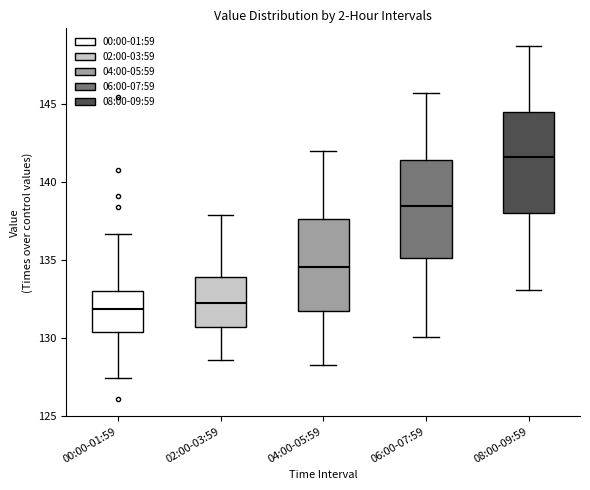

Reading left to right, read every box against the y-axis: the position of its median line, the range the box covers, and the ends of its whiskers. The values are not printed on the chart, so give them approximately, as read against the axis.

00:00-01:59: median 132.0, box 130.5 to 133.0, whiskers 127.5 to 136.5
02:00-03:59: median 132.5, box 130.5 to 134.0, whiskers 128.5 to 138.0
04:00-05:59: median 134.5, box 131.5 to 137.5, whiskers 128.5 to 142.0
06:00-07:59: median 138.5, box 135.0 to 141.5, whiskers 130.0 to 145.5
08:00-09:59: median 141.5, box 138.0 to 144.5, whiskers 133.0 to 148.5